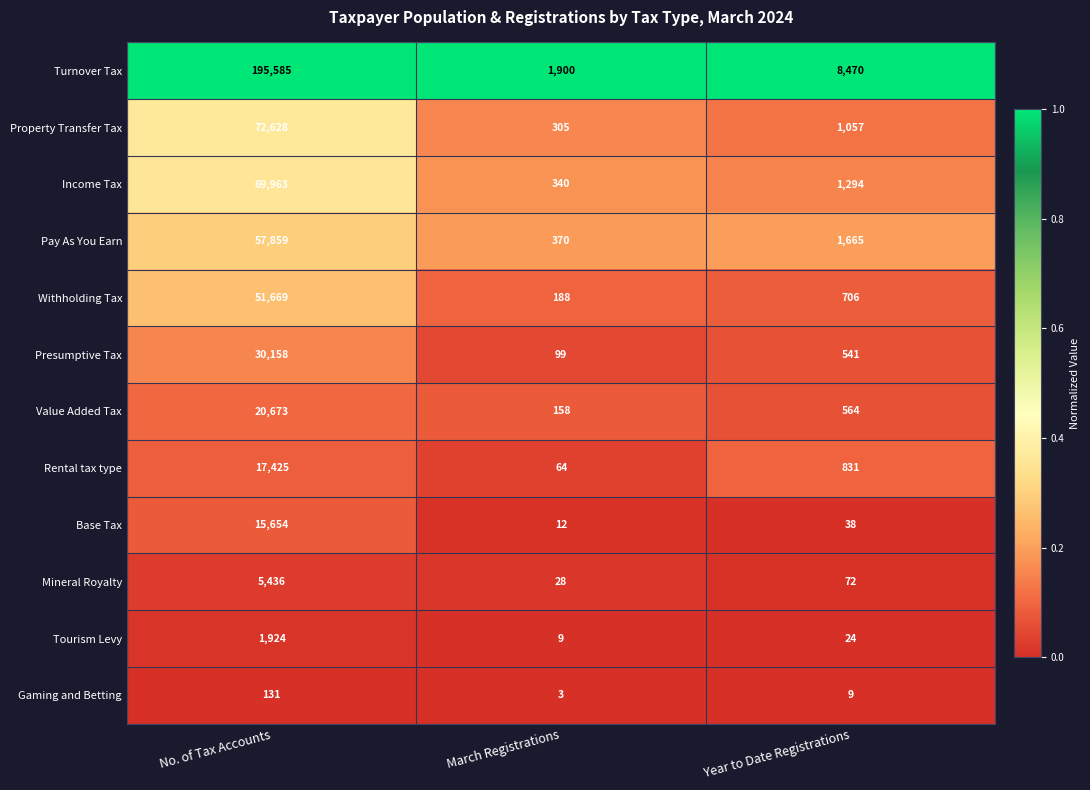

Is the value of Mineral Royalty at March Registrations greater than the value of Rental tax type at March Registrations?

No